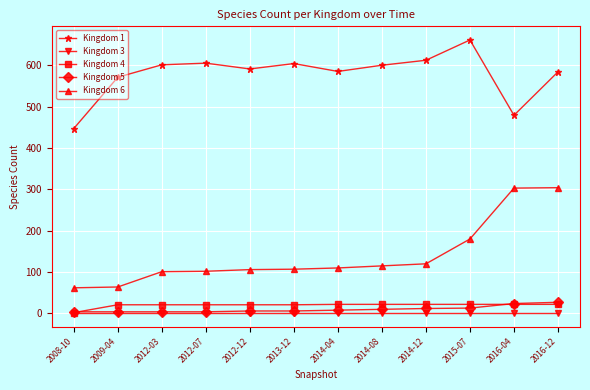

The Kingdom 1 series shows 884 at 2015-07. True or false?

False